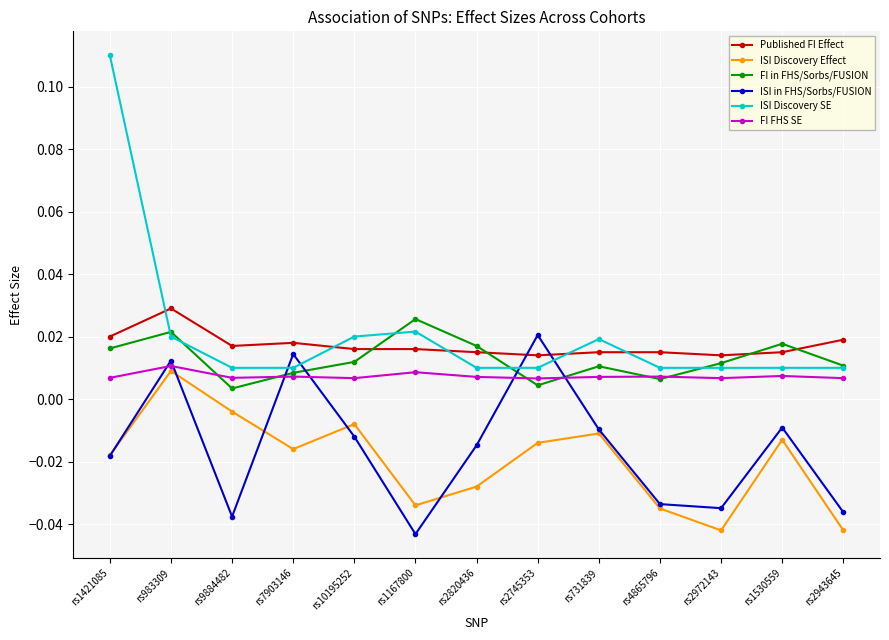

Which series has the widest spread of values?

ISI Discovery SE